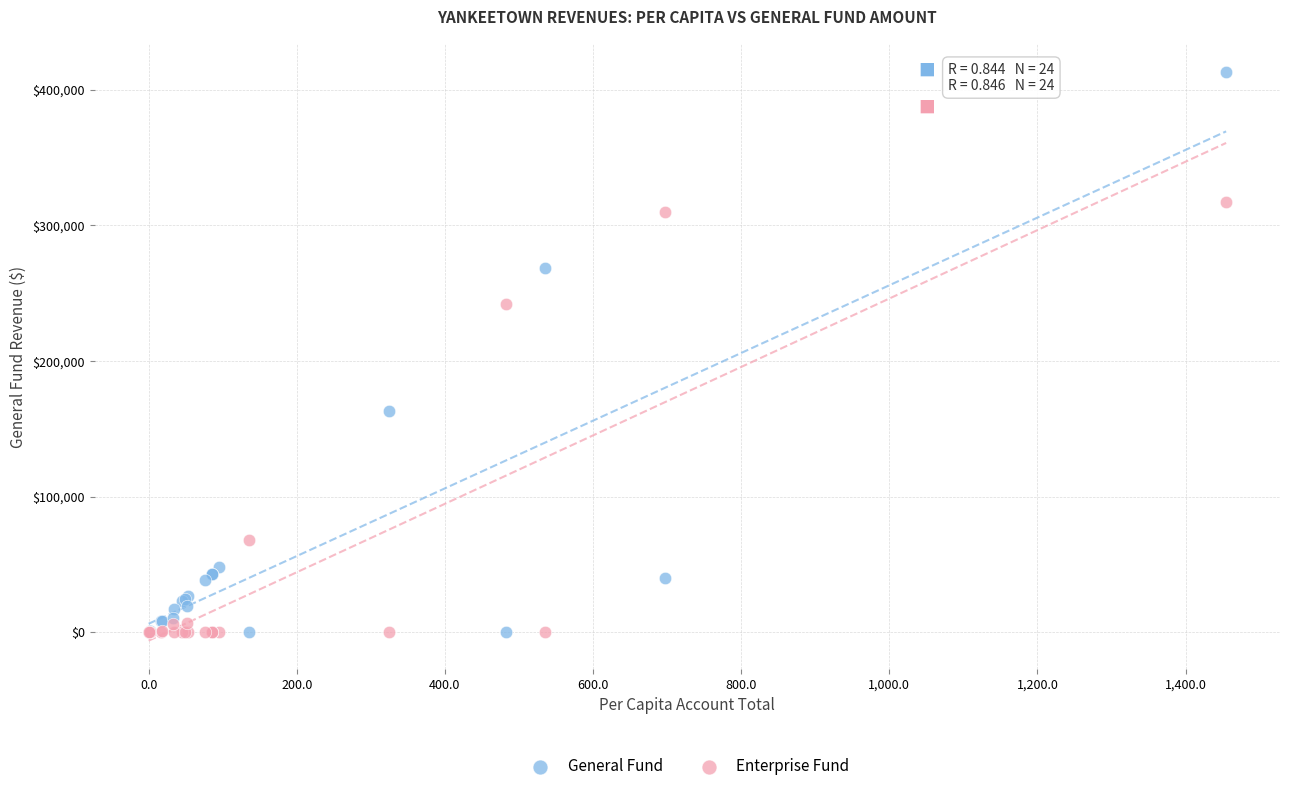

In the General Fund series, what Y value is closest to 206538?

163201